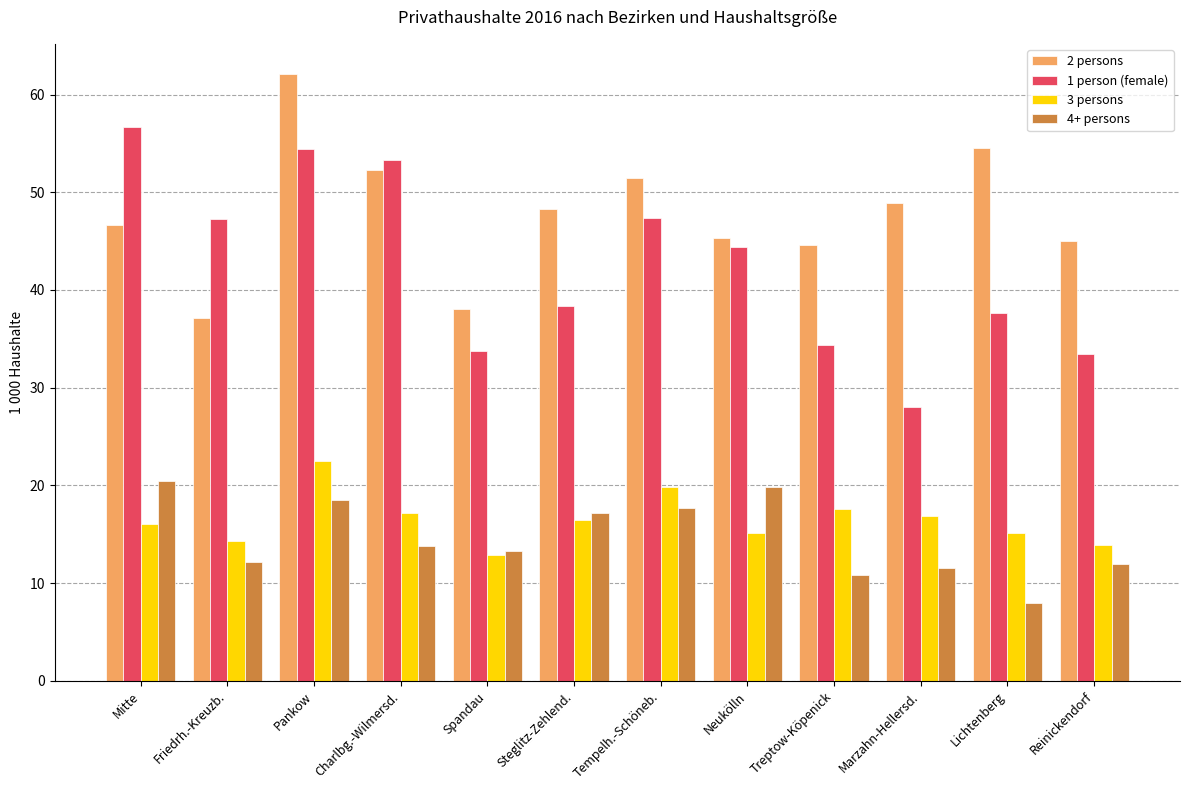

True or false: 4+ persons has a value of 5.6 at Tempelh.-Schöneb..

False